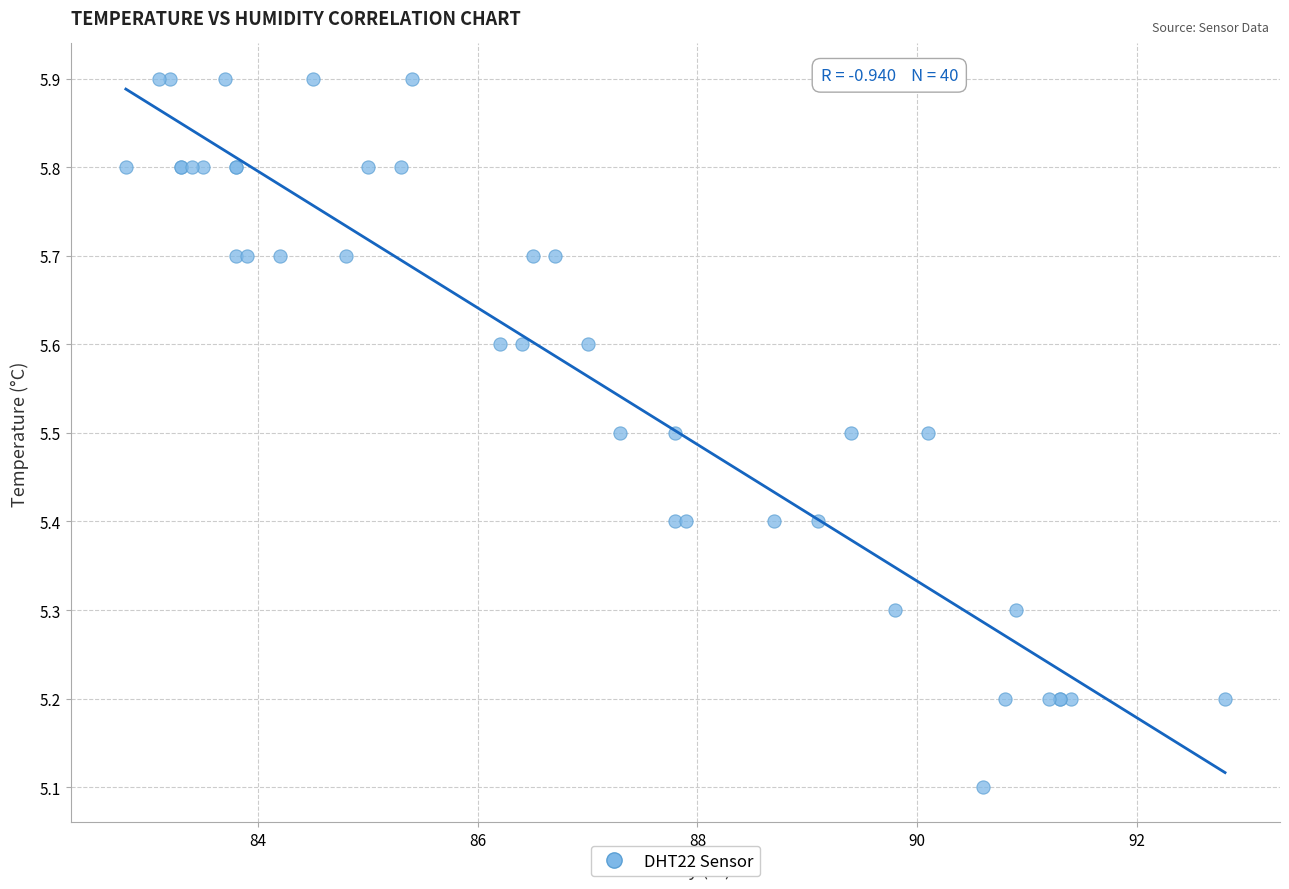

What Y value in the scatter plot is closest to 5?

5.1